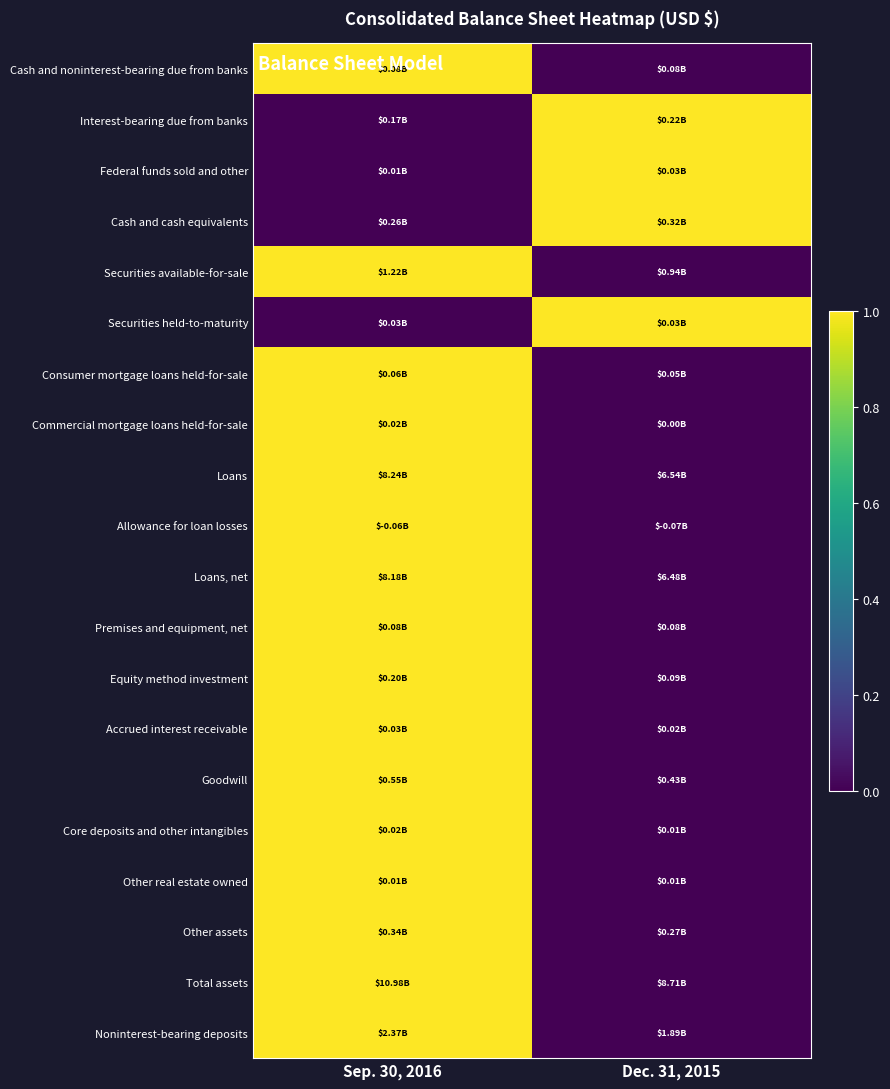

Which has a higher value, Sep. 30, 2016 or Dec. 31, 2015?

Sep. 30, 2016